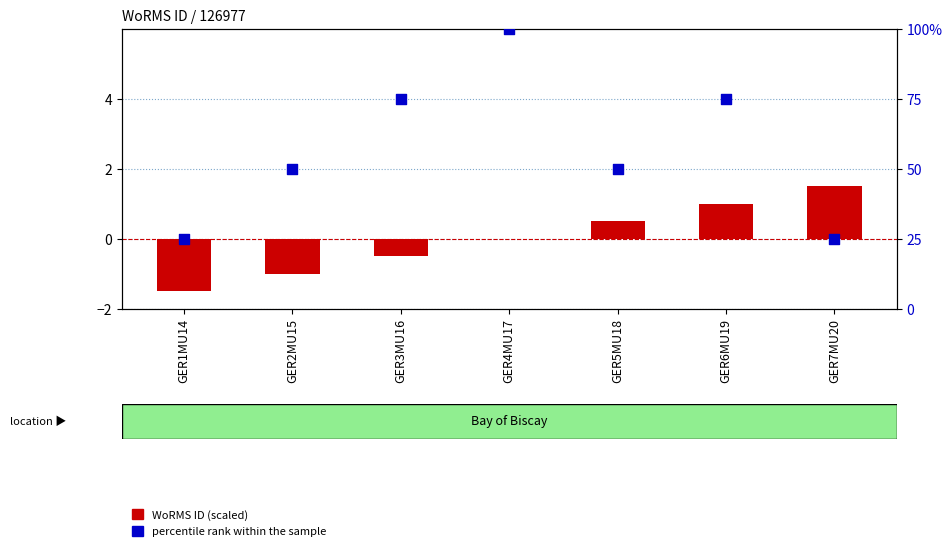

At which category is the sum across all series the highest?

GER4MU17